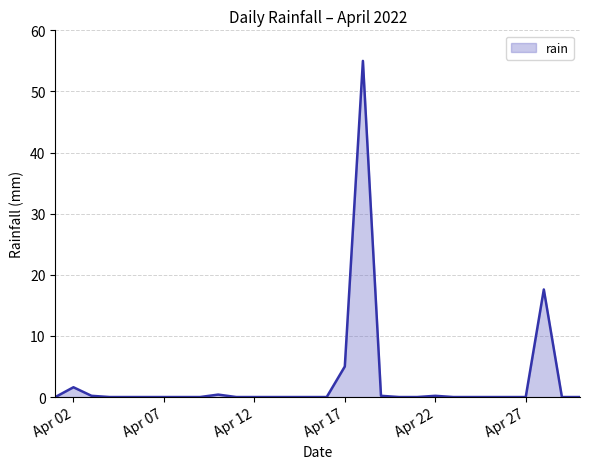

What is the difference between the maximum and minimum values?

55.0